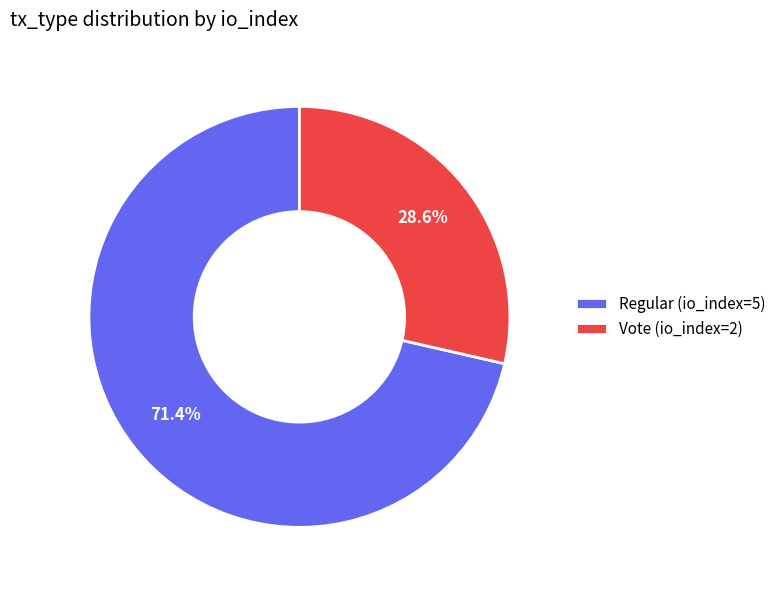

Rank the categories by value from lowest to highest.

Vote (io_index=2), Regular (io_index=5)